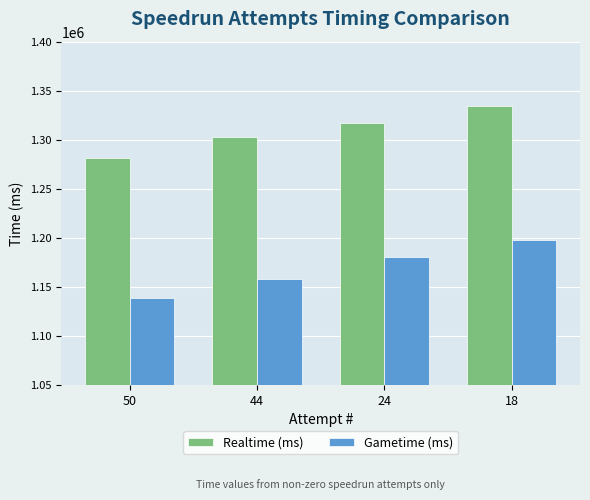

Reading right to left, list all the values displayed in this chart.

Realtime (ms): 1334742	1316792	1302599	1281791
Gametime (ms): 1197940	1180513	1157711	1139129